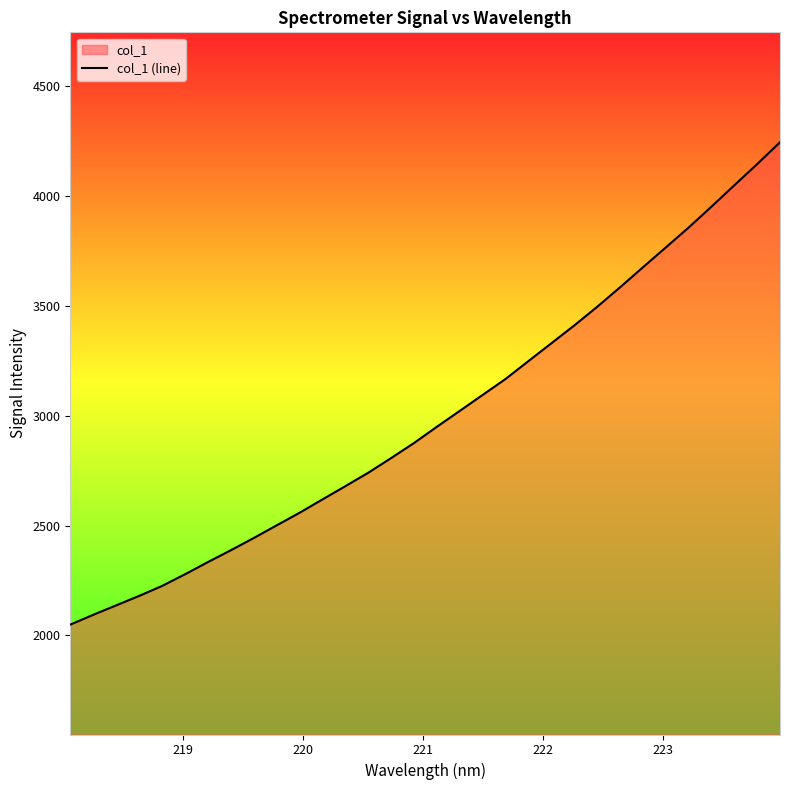

What is the smallest value displayed?

2049.1